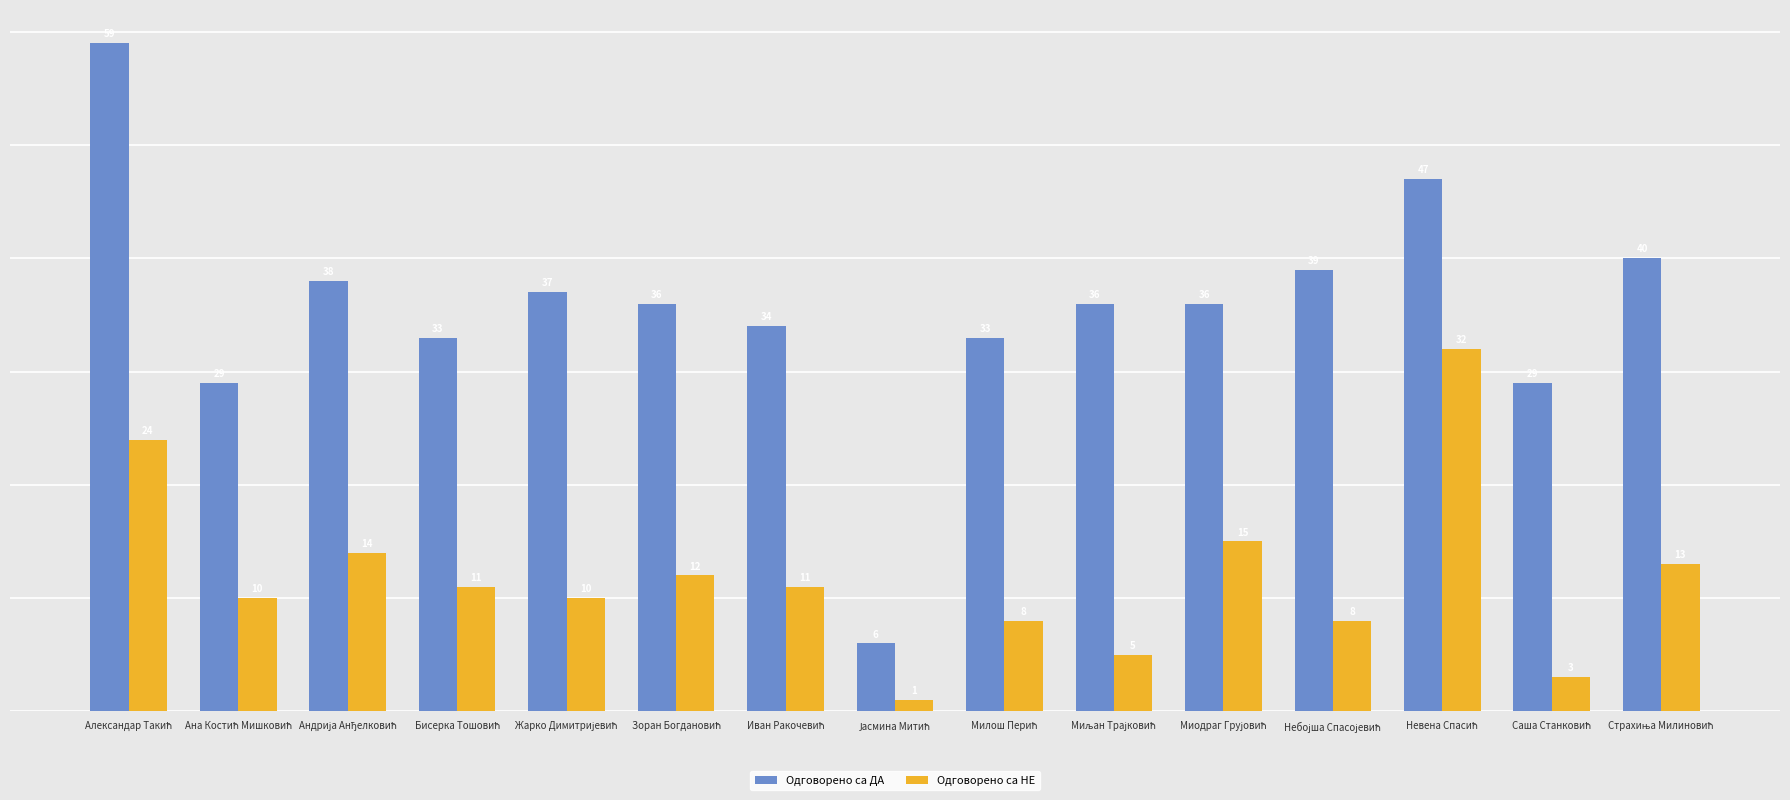

Which series has the largest total across all categories?

Одговорено са ДА